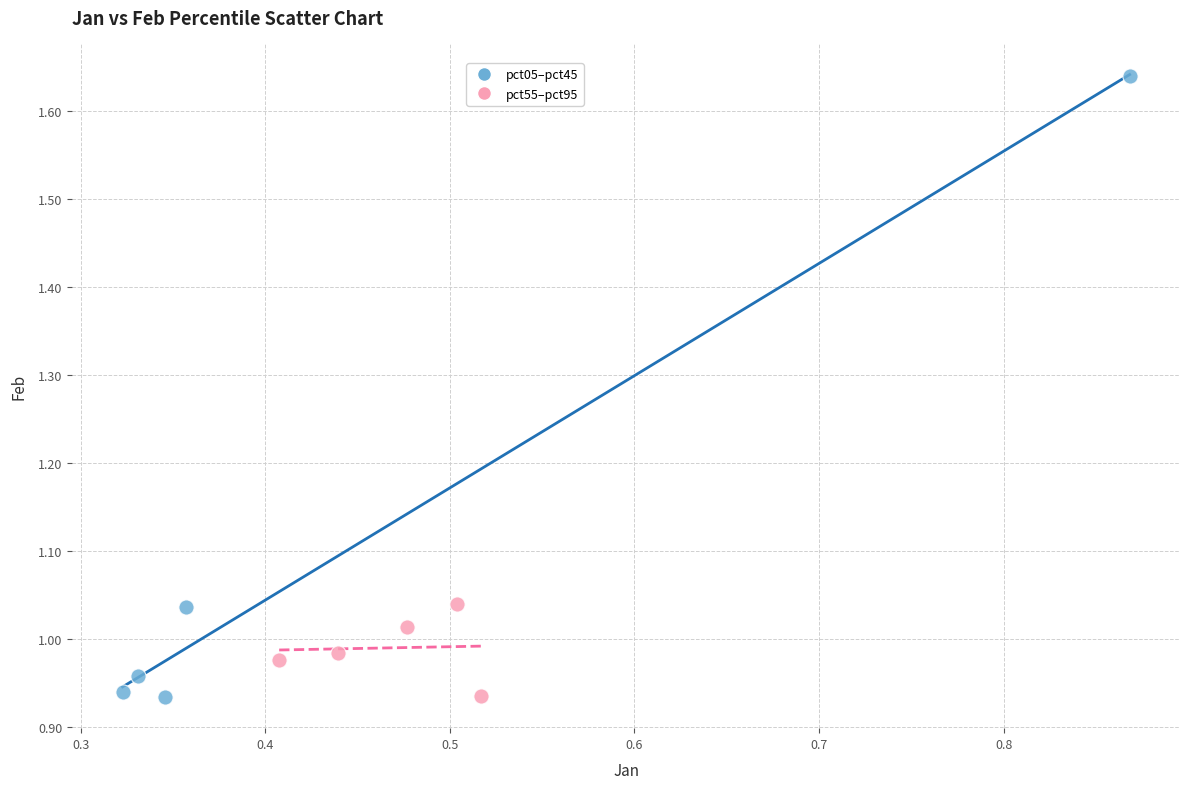

Which series has the widest spread of Y values?

pct05–pct45